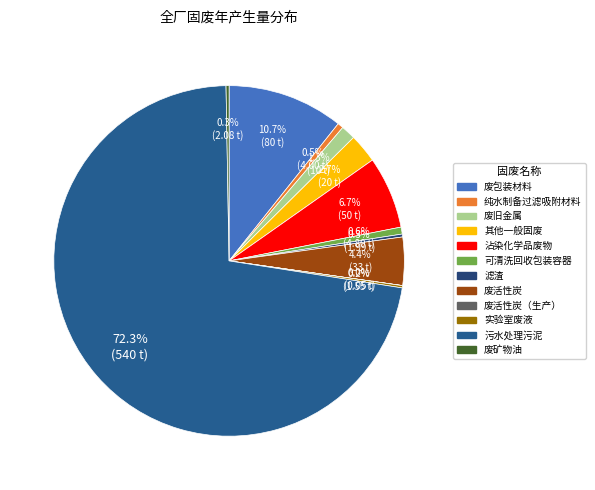

Is there a majority slice in this chart?

Yes